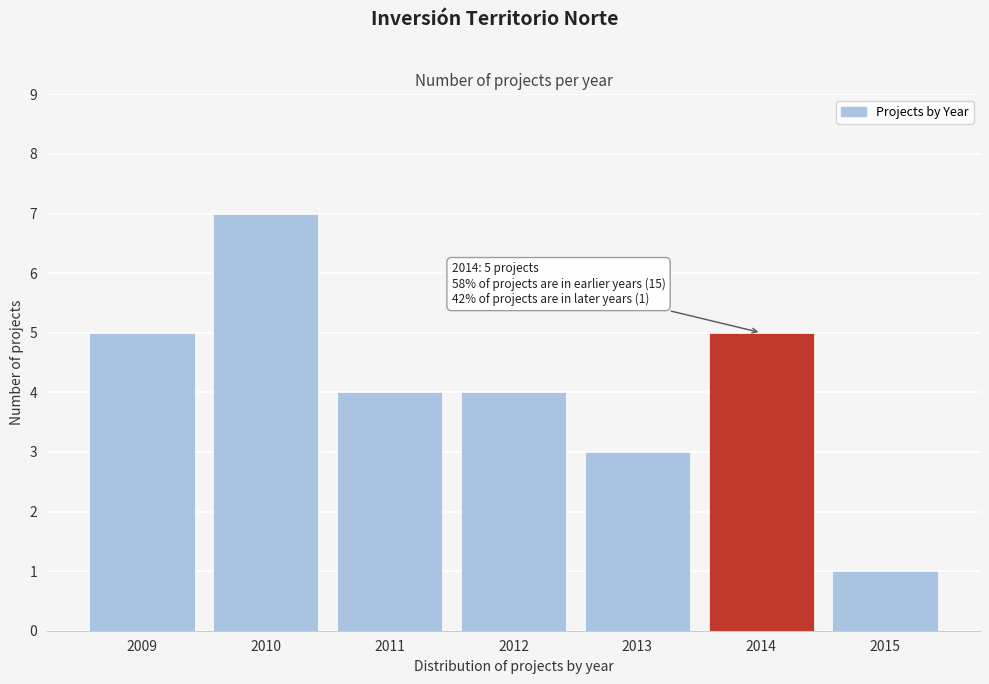

Reading left to right, list all the values displayed in this chart.

5	7	4	4	3	5	1